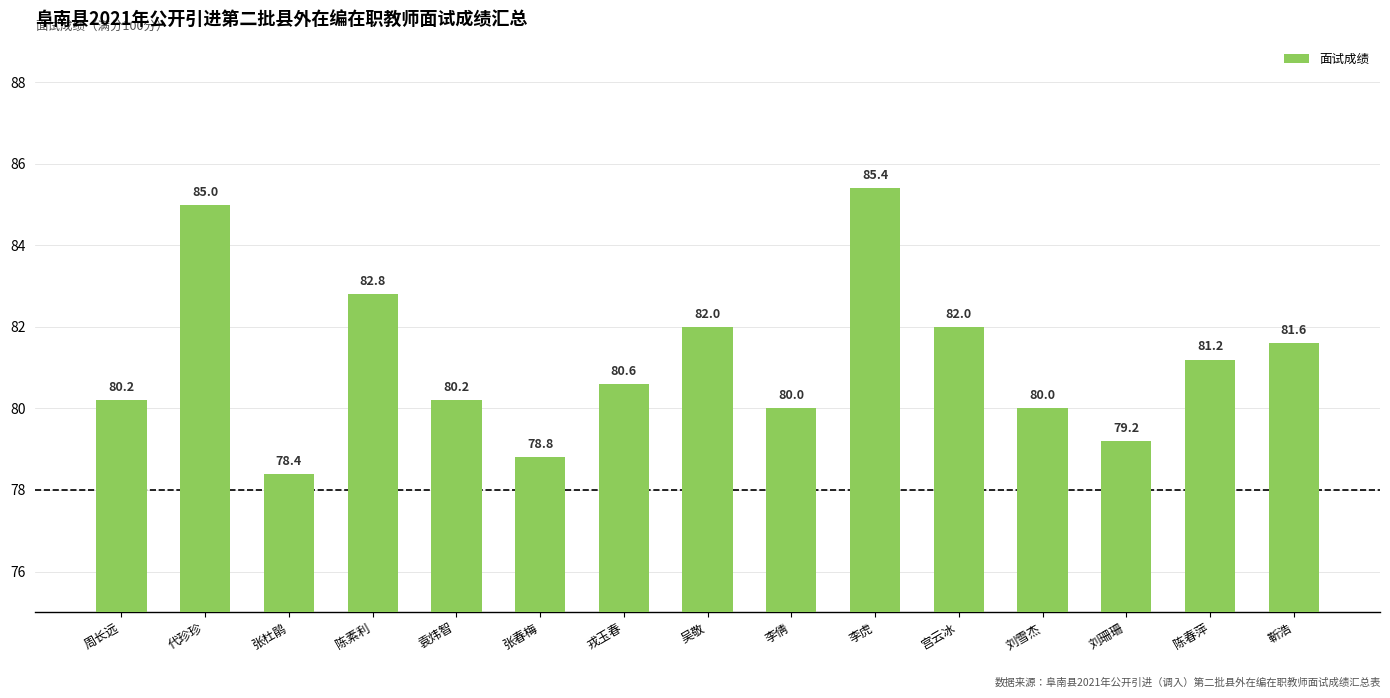

What is the sum of all values?

1217.4